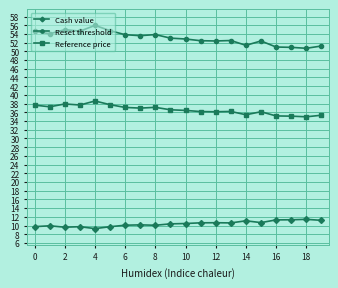

Which series has the widest spread of values?

Reset threshold